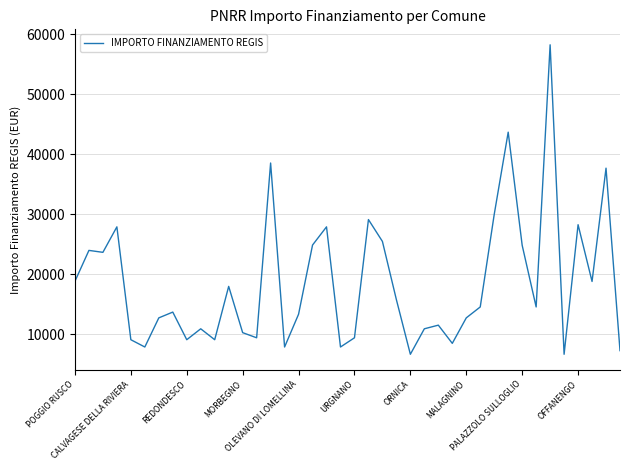

What is the maximum value shown in the chart?

58272